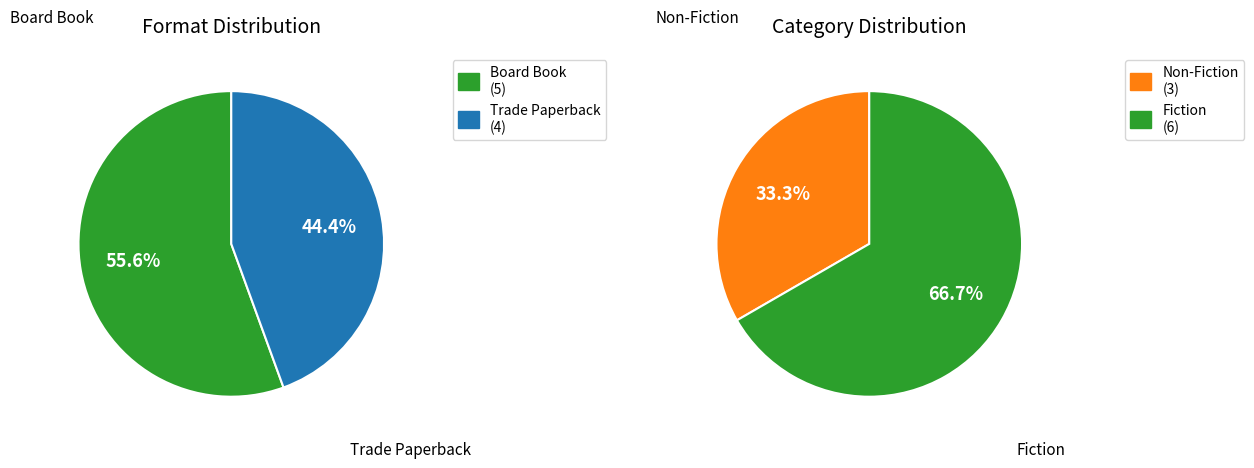

What percentage is the Board Book slice, to the nearest percent?

56%